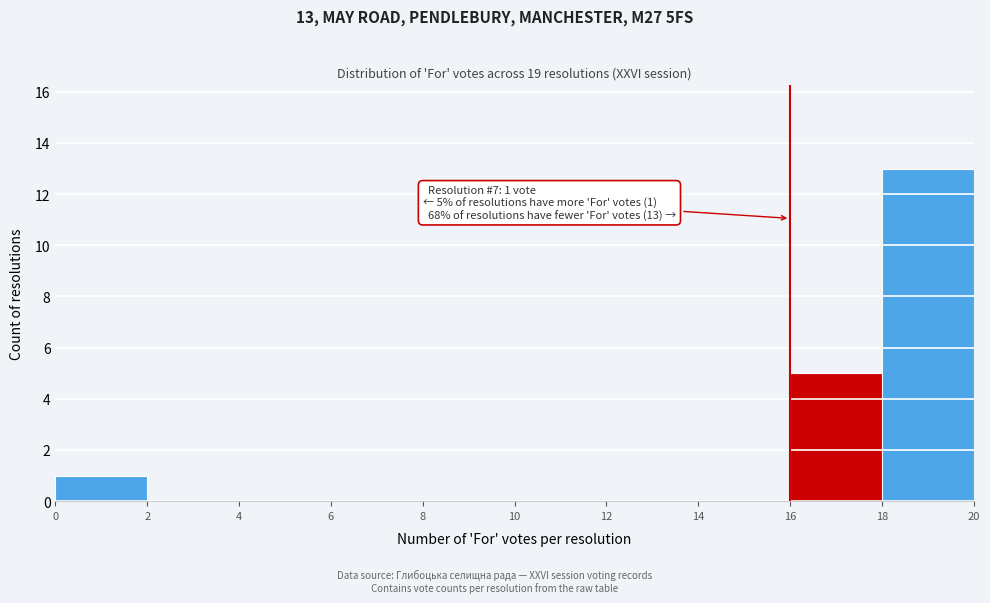

Over which range of the x-axis is the bar tallest?

18 to 20